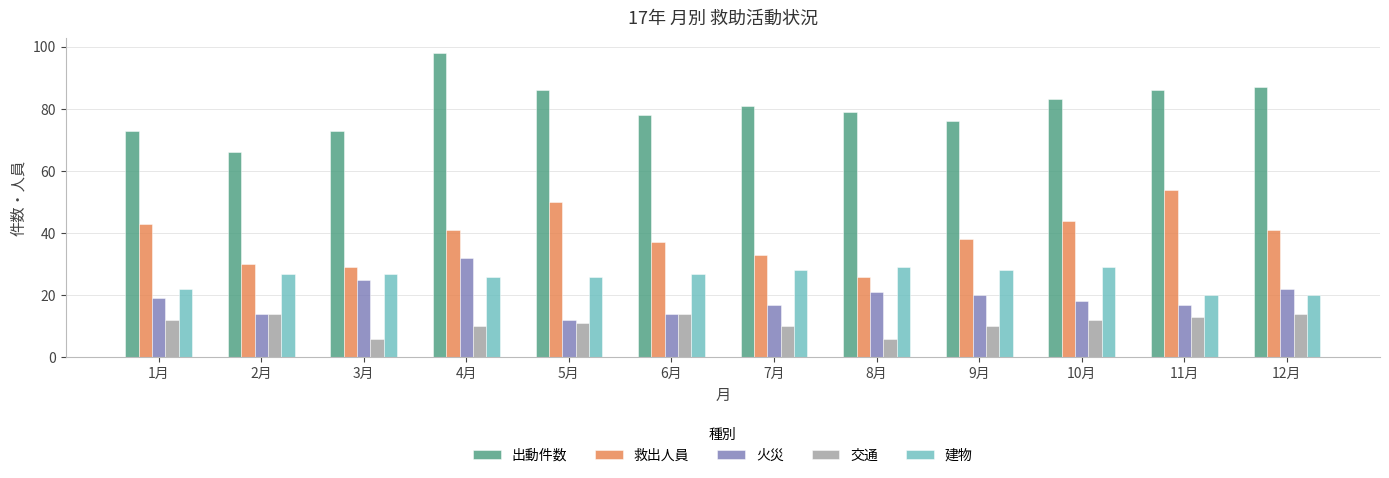

What is the label of the 1st bar from the right?

12月